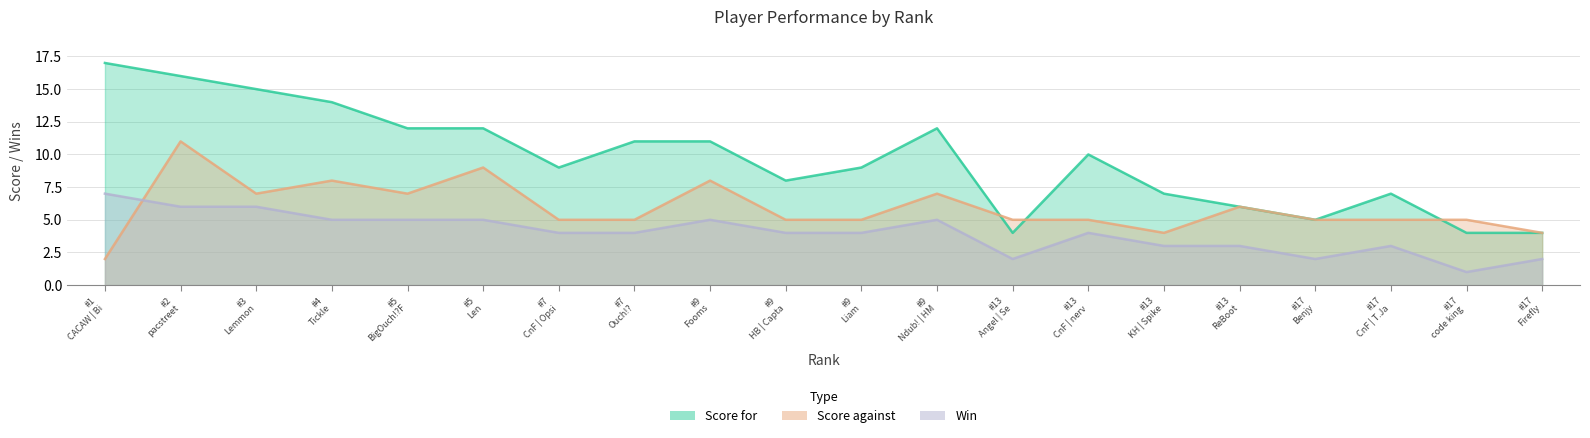

Which series changed the most between 5 and 17?

Score for